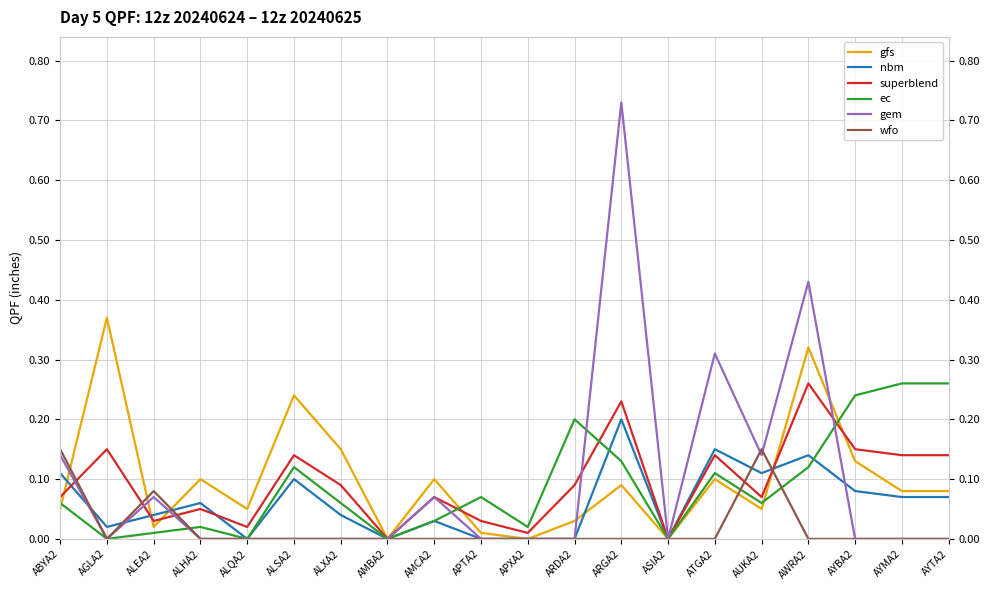

What is the label of the 13th point from the left?

ARGA2